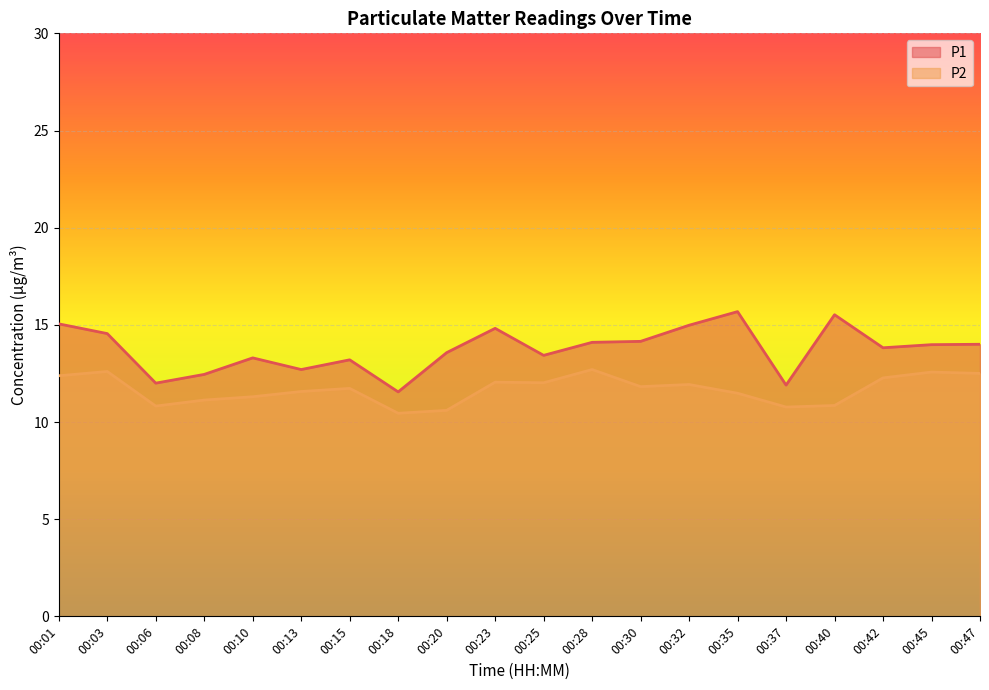

Between 00:42 and 00:06, which is larger?

00:42